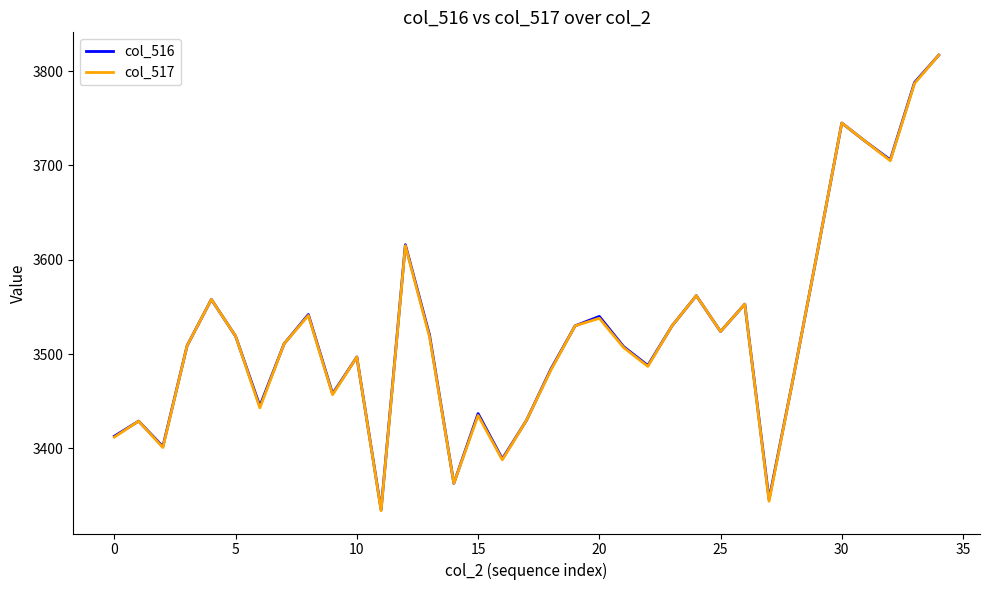

What is the lowest value of the col_516 series?

3335